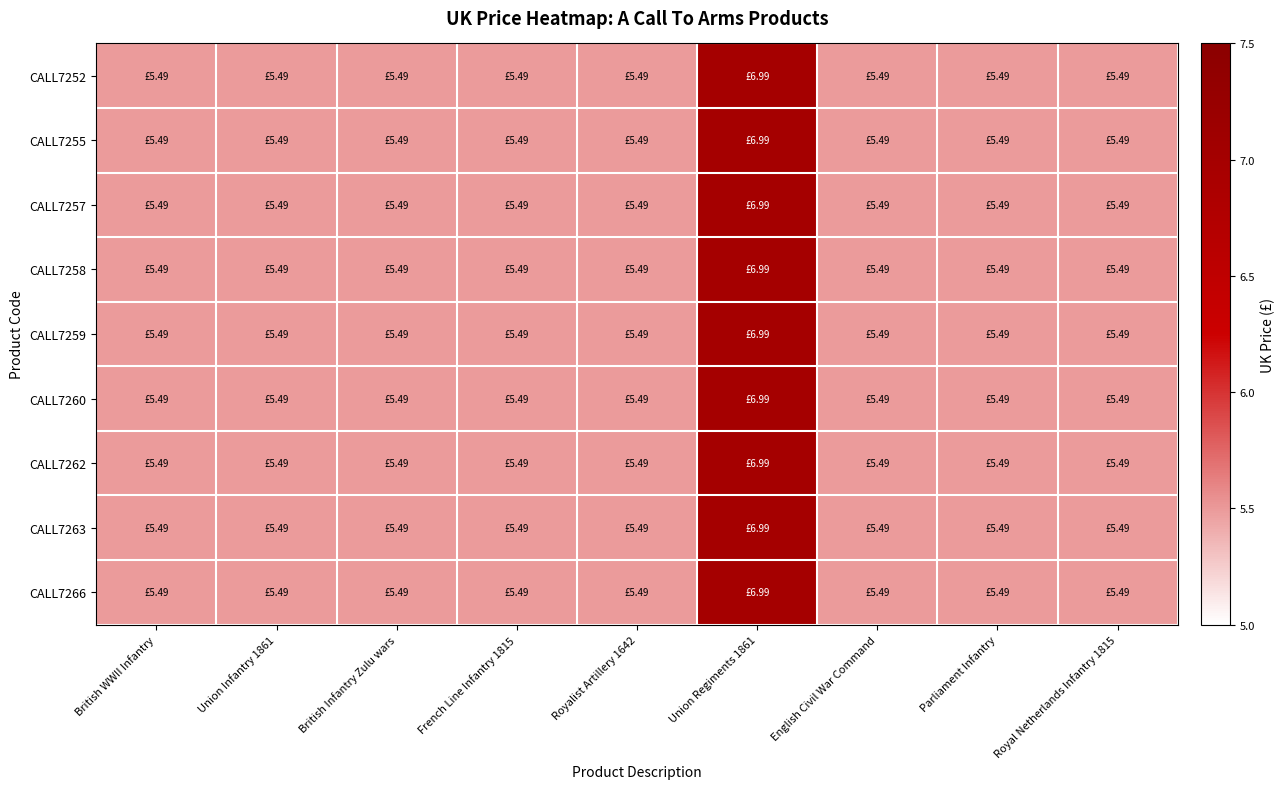

Reading left to right, what are all the values shown in this chart?

CALL7252: British WWII Infantry=5.5	Union Infantry 1861=5.5	British Infantry Zulu wars=5.5	French Line Infantry 1815=5.5	Royalist Artillery 1642=5.5	Union Regiments 1861=7.0	English Civil War Command=5.5	Parliament Infantry=5.5	Royal Netherlands Infantry 1815=5.5
CALL7255: British WWII Infantry=5.5	Union Infantry 1861=5.5	British Infantry Zulu wars=5.5	French Line Infantry 1815=5.5	Royalist Artillery 1642=5.5	Union Regiments 1861=7.0	English Civil War Command=5.5	Parliament Infantry=5.5	Royal Netherlands Infantry 1815=5.5
CALL7257: British WWII Infantry=5.5	Union Infantry 1861=5.5	British Infantry Zulu wars=5.5	French Line Infantry 1815=5.5	Royalist Artillery 1642=5.5	Union Regiments 1861=7.0	English Civil War Command=5.5	Parliament Infantry=5.5	Royal Netherlands Infantry 1815=5.5
CALL7258: British WWII Infantry=5.5	Union Infantry 1861=5.5	British Infantry Zulu wars=5.5	French Line Infantry 1815=5.5	Royalist Artillery 1642=5.5	Union Regiments 1861=7.0	English Civil War Command=5.5	Parliament Infantry=5.5	Royal Netherlands Infantry 1815=5.5
CALL7259: British WWII Infantry=5.5	Union Infantry 1861=5.5	British Infantry Zulu wars=5.5	French Line Infantry 1815=5.5	Royalist Artillery 1642=5.5	Union Regiments 1861=7.0	English Civil War Command=5.5	Parliament Infantry=5.5	Royal Netherlands Infantry 1815=5.5
CALL7260: British WWII Infantry=5.5	Union Infantry 1861=5.5	British Infantry Zulu wars=5.5	French Line Infantry 1815=5.5	Royalist Artillery 1642=5.5	Union Regiments 1861=7.0	English Civil War Command=5.5	Parliament Infantry=5.5	Royal Netherlands Infantry 1815=5.5
CALL7262: British WWII Infantry=5.5	Union Infantry 1861=5.5	British Infantry Zulu wars=5.5	French Line Infantry 1815=5.5	Royalist Artillery 1642=5.5	Union Regiments 1861=7.0	English Civil War Command=5.5	Parliament Infantry=5.5	Royal Netherlands Infantry 1815=5.5
CALL7263: British WWII Infantry=5.5	Union Infantry 1861=5.5	British Infantry Zulu wars=5.5	French Line Infantry 1815=5.5	Royalist Artillery 1642=5.5	Union Regiments 1861=7.0	English Civil War Command=5.5	Parliament Infantry=5.5	Royal Netherlands Infantry 1815=5.5
CALL7266: British WWII Infantry=5.5	Union Infantry 1861=5.5	British Infantry Zulu wars=5.5	French Line Infantry 1815=5.5	Royalist Artillery 1642=5.5	Union Regiments 1861=7.0	English Civil War Command=5.5	Parliament Infantry=5.5	Royal Netherlands Infantry 1815=5.5